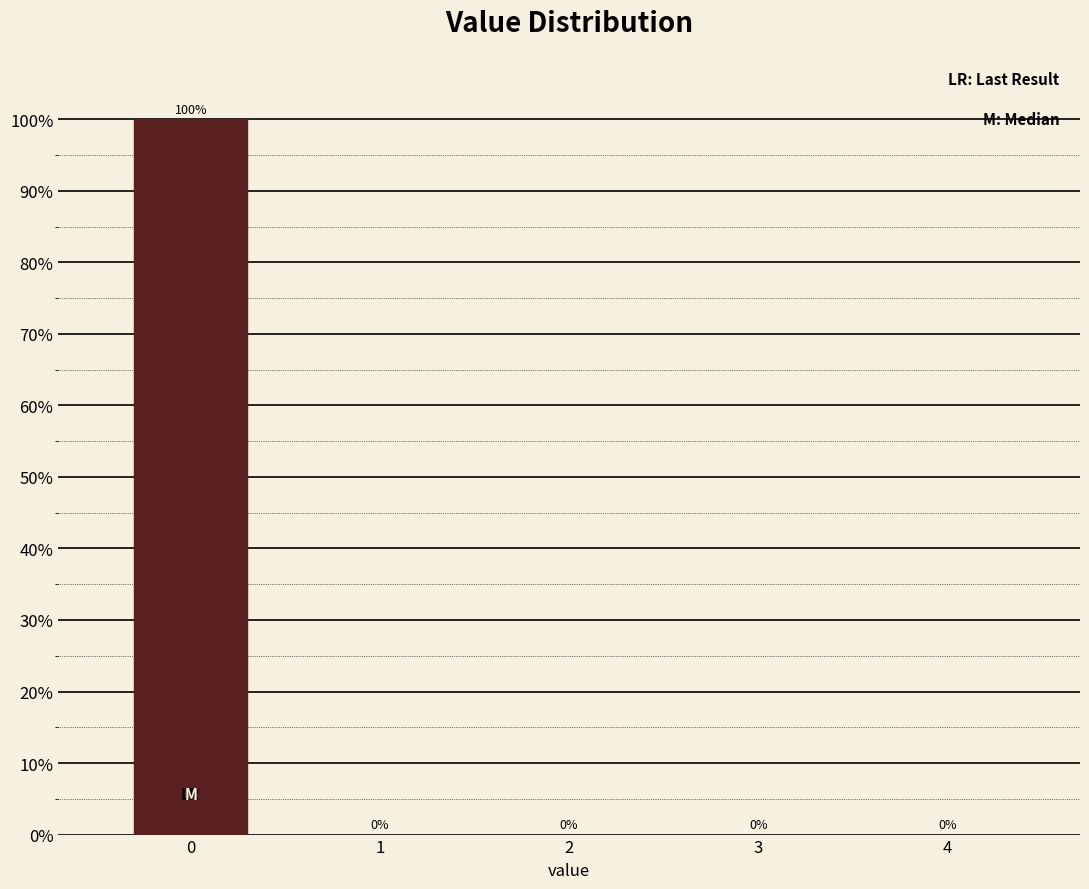

Reading left to right, what are all the values shown in this chart?

0=100	1=0	2=0	3=0	4=0